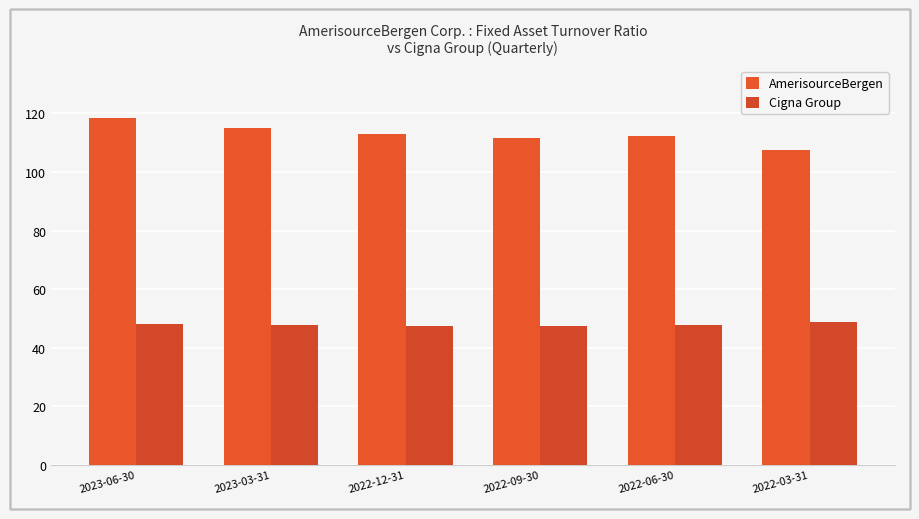

What are all the series names shown in the legend?

AmerisourceBergen, Cigna Group